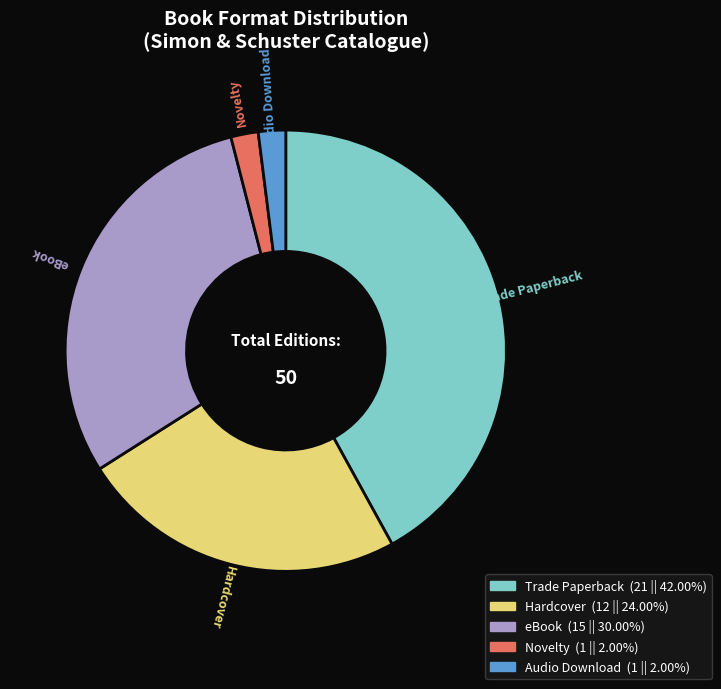

Combined, do Novelty and Trade Paperback account for over 50%?

No